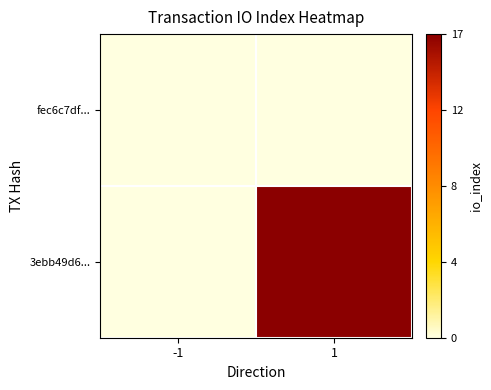

Which series has the largest range (max minus min)?

3ebb49d6...